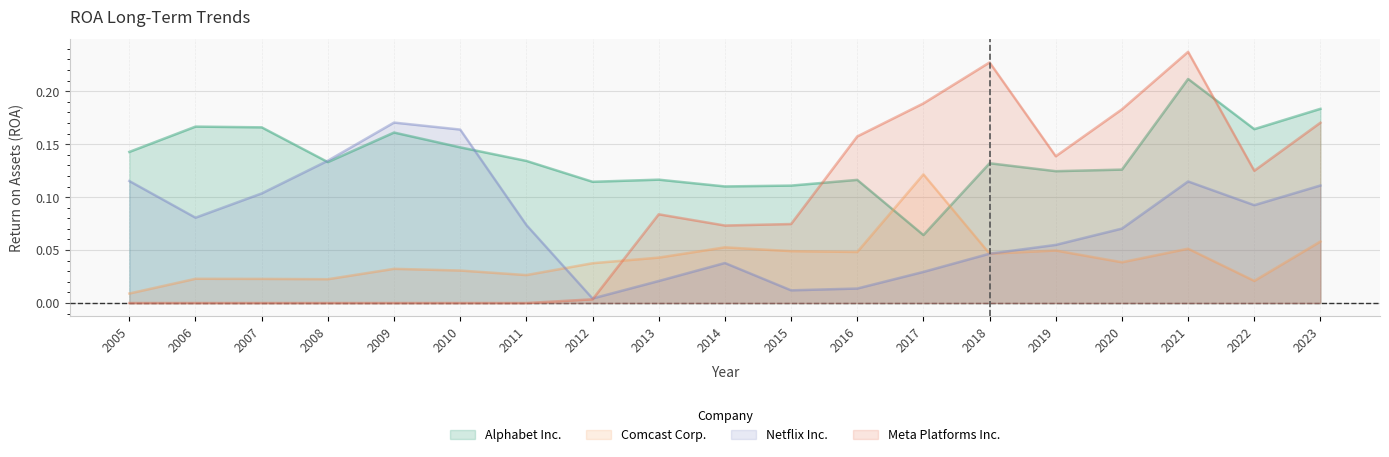

What is the difference between the second highest and second lowest values in the Meta Platforms Inc. series?

0.2